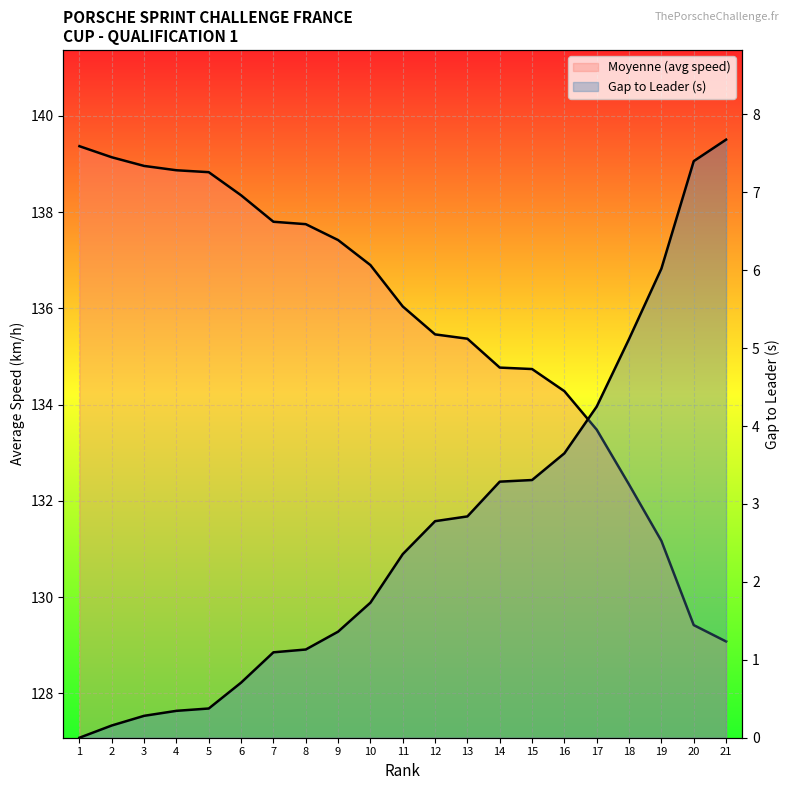

Reading right to left, extract all data points from this chart.

Moyenne (avg speed): 21=129.1	20=129.4	19=131.2	18=132.3	17=133.5	16=134.3	15=134.7	14=134.8	13=135.4	12=135.5	11=136.0	10=136.9	9=137.4	8=137.8	7=137.8	6=138.3	5=138.8	4=138.9	3=139.0	2=139.1	1=139.4
Gap (seconds): 21=7.7	20=7.4	19=6.0	18=5.1	17=4.2	16=3.6	15=3.3	14=3.3	13=2.8	12=2.8	11=2.4	10=1.7	9=1.4	8=1.1	7=1.1	6=0.7	5=0.4	4=0.3	3=0.3	2=0.2	1=0.0